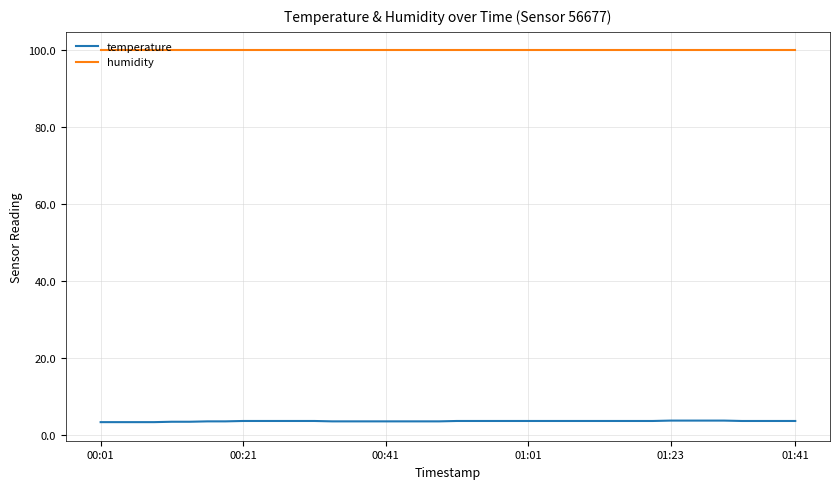

Which series has the largest total across all categories?

humidity